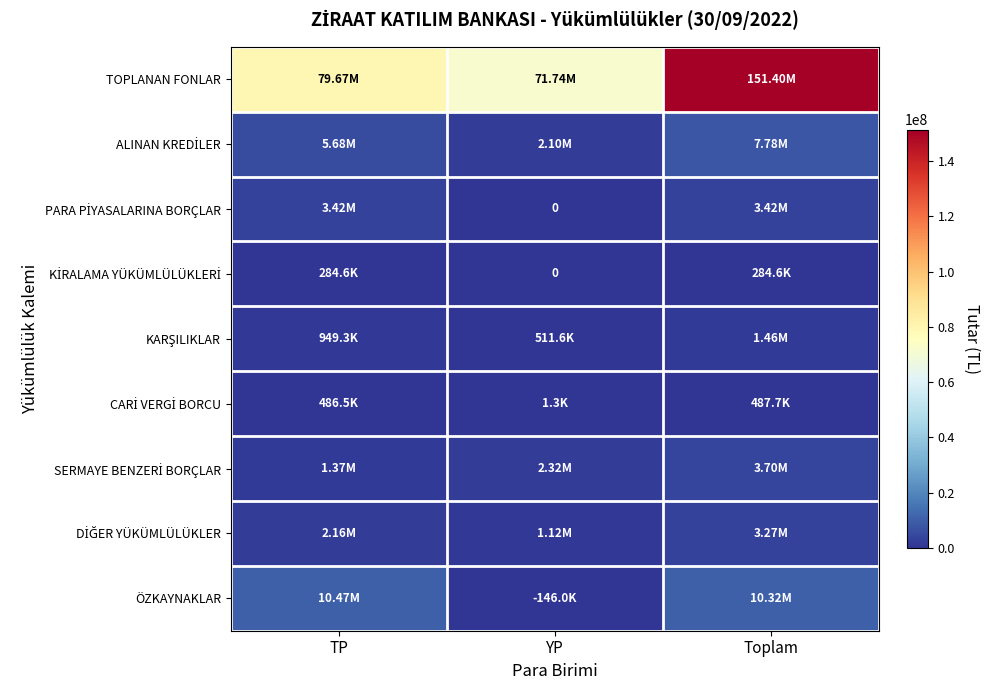

How many data points in TOPLANAN FONLAR are less than 79665028?

1